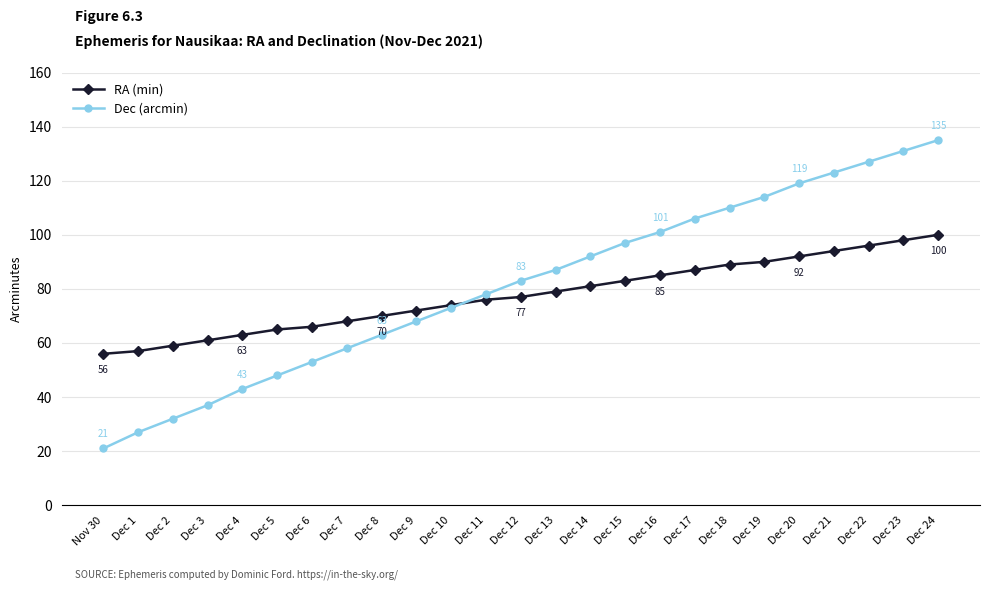

What is the greatest value displayed?

135